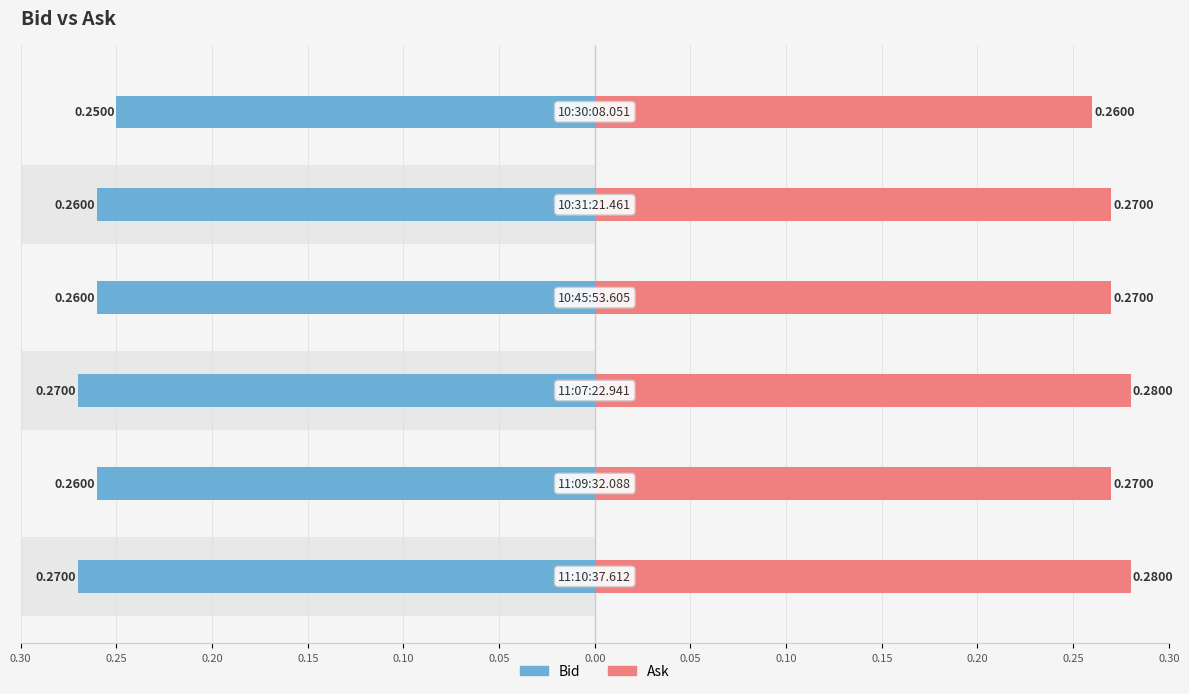

How many distinct data groups are displayed?

2